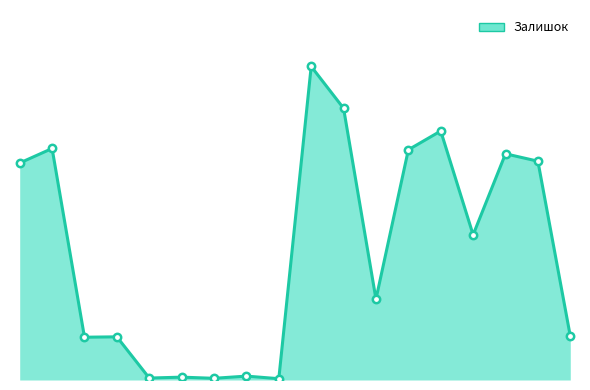

Is this an area chart (filled region under the line)?

Yes